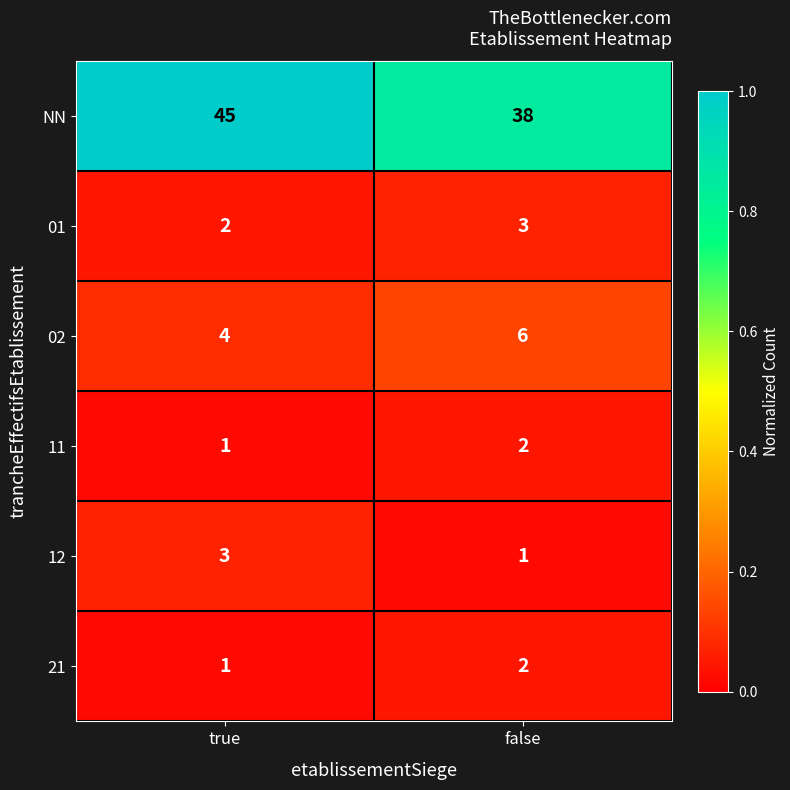

True or false: 02 has a value of 4 at true.

True